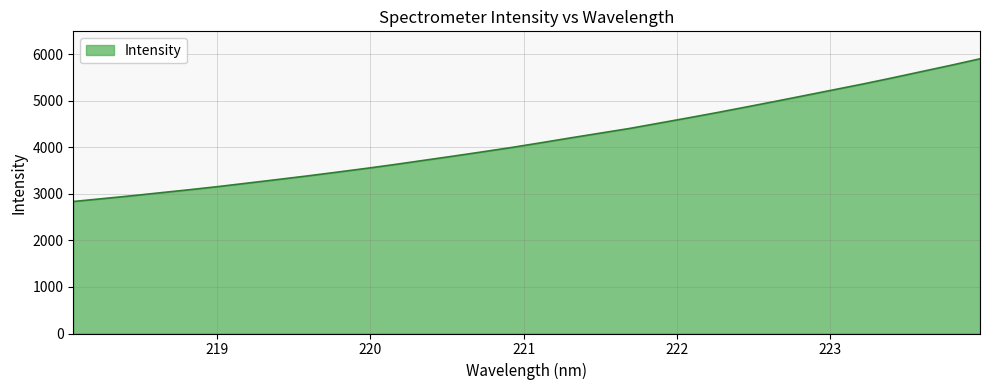

What is the maximum value shown in the chart?

5906.0